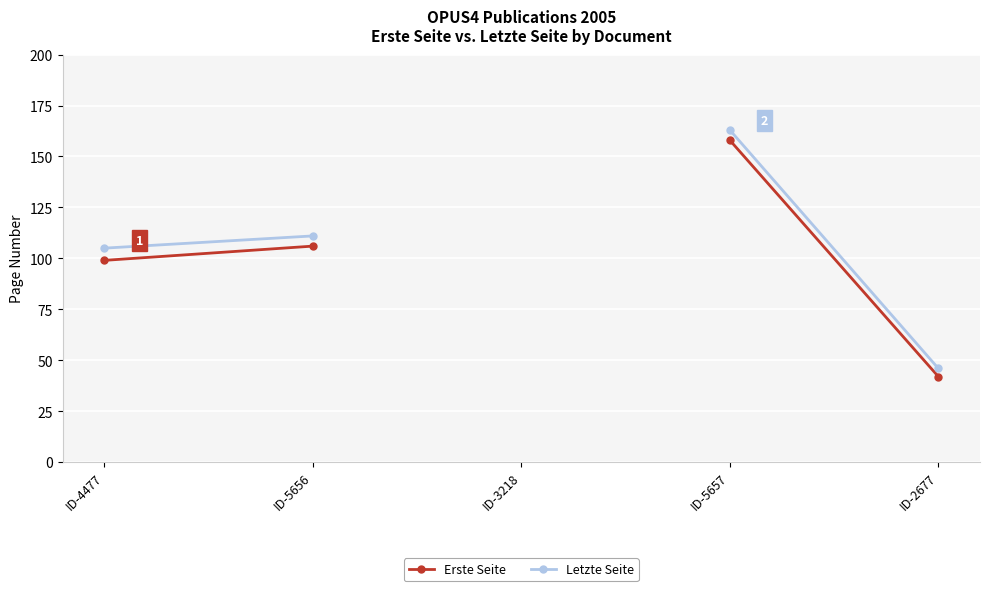

Which series has the largest range (max minus min)?

Letzte Seite